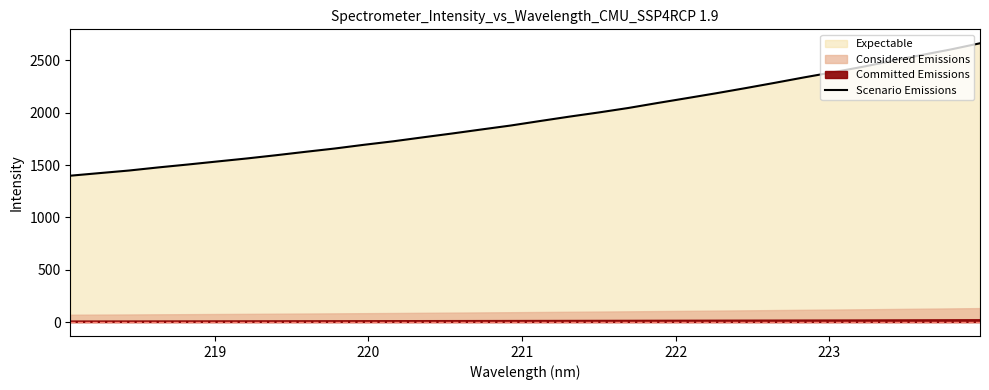

What is the lowest value of the Scenario Emissions series?

1398.0